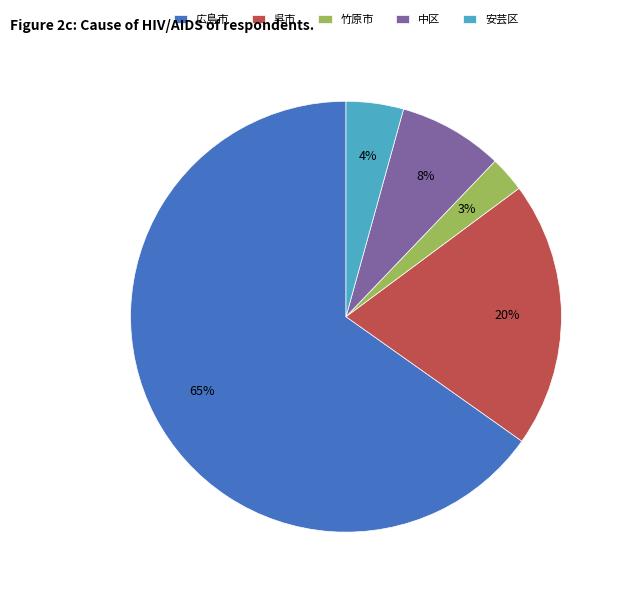

How many slices are in this pie chart?

5